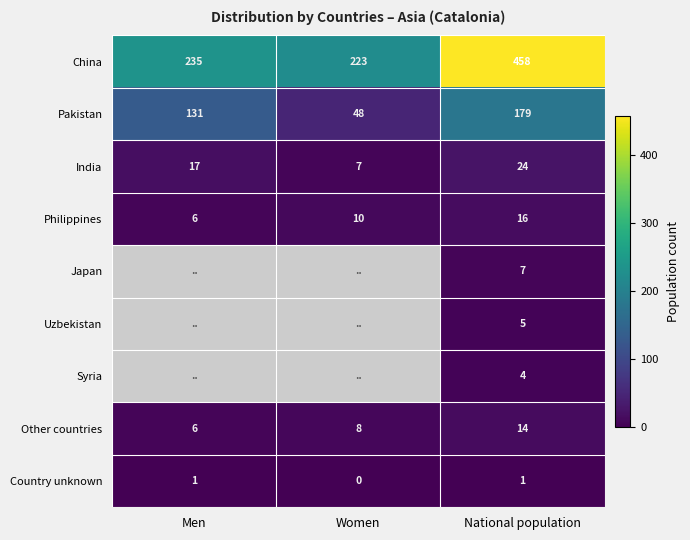

What is the total value across all series at National population?

708